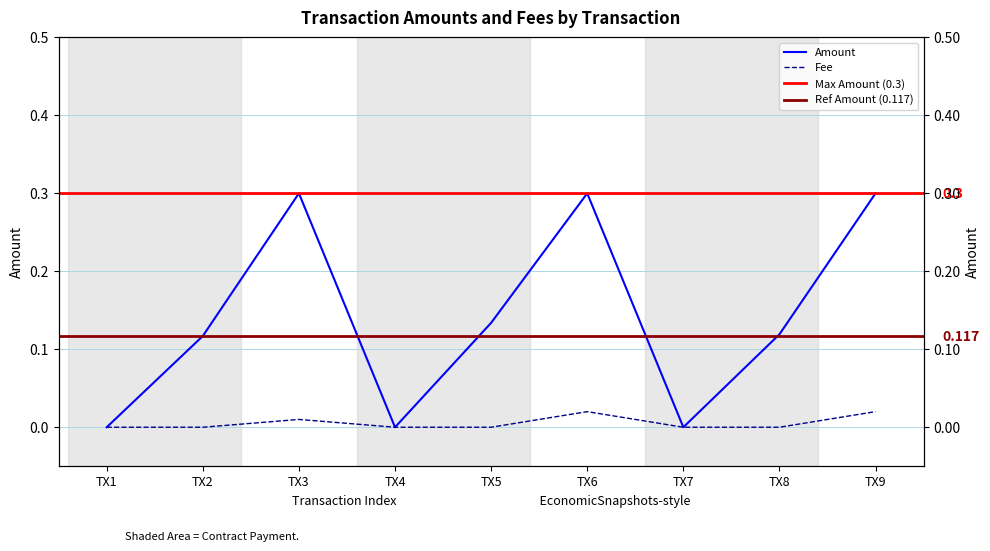

True or false: Amount has a value of 0.2 at TX6.

False